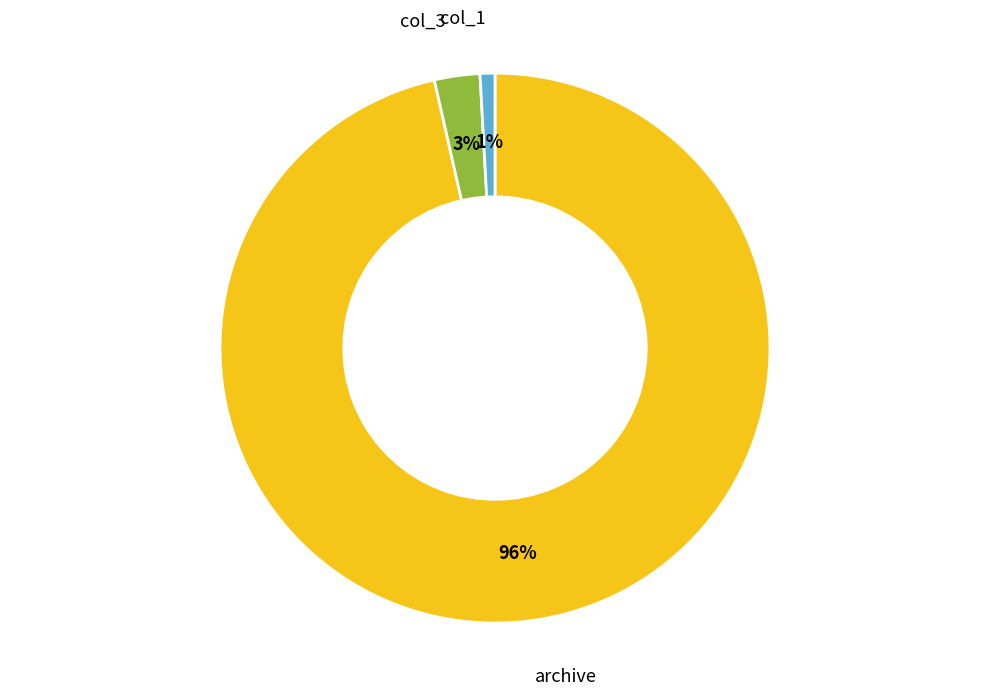

To the nearest percent, what is the average slice percentage?

33%